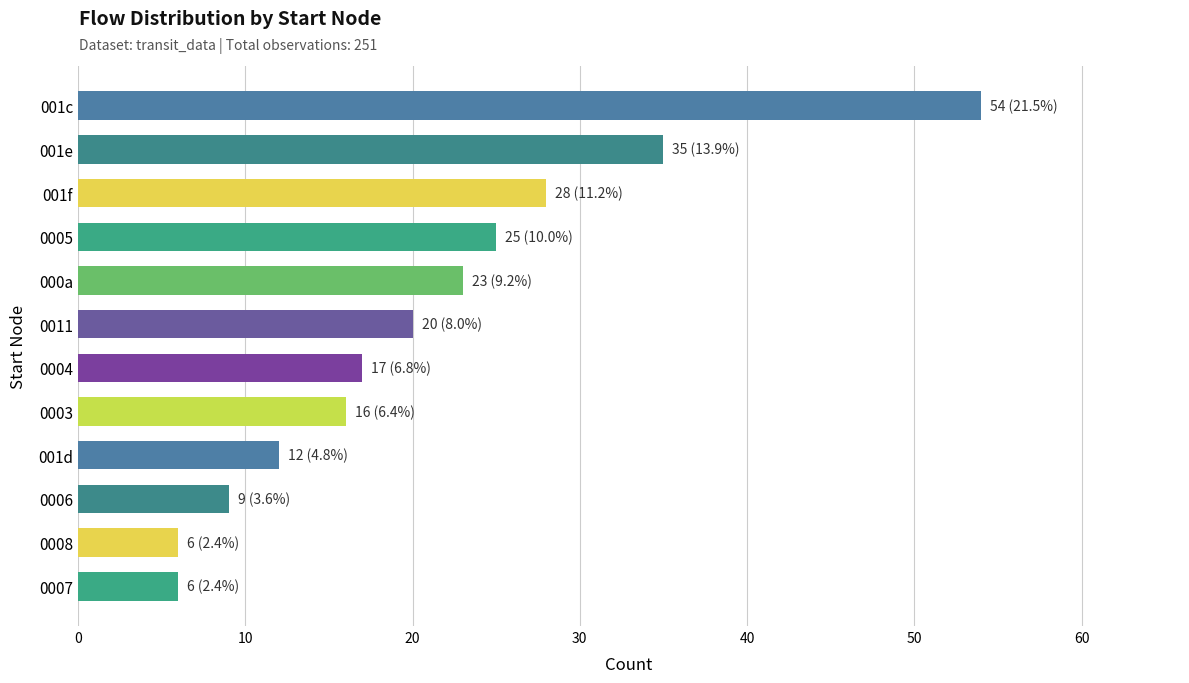

What is the change in value from 0003 to 0008?

-10